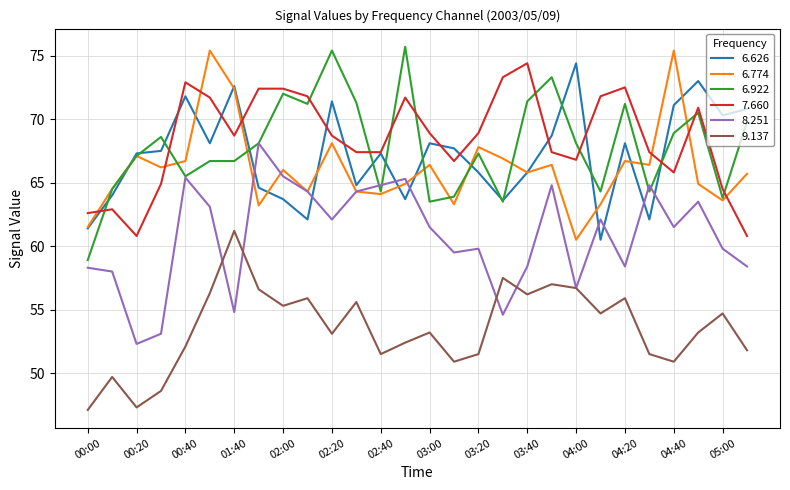

True or false: 6.922 and 9.137 intersect in this chart.

False